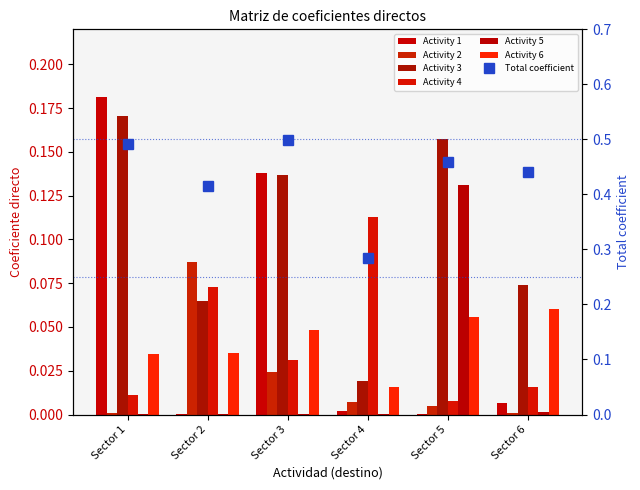

List the series in order of their peak value, lowest first.

6, 2, 4, 5, 3, 1